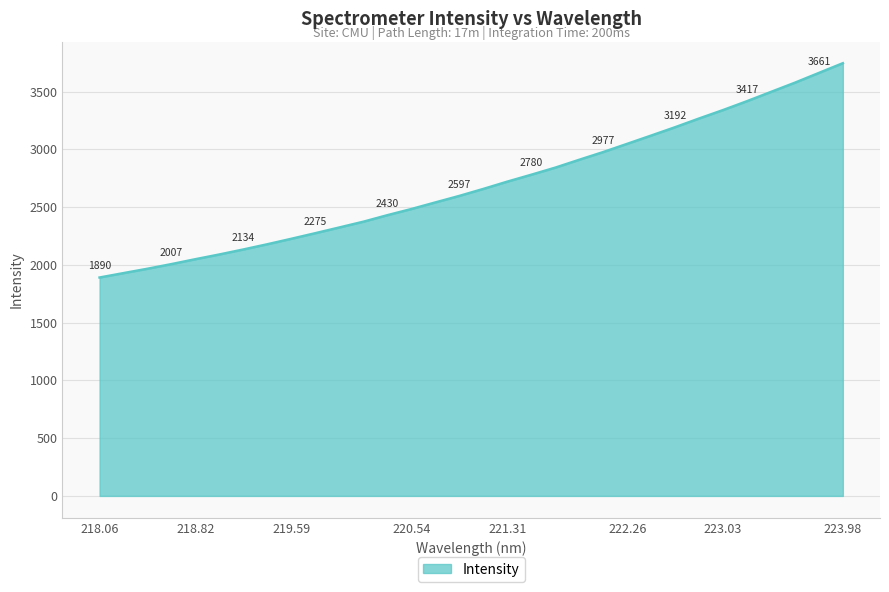

Reading left to right, what are all the values shown in this chart?

1890.5	1928.7	1966.6	2006.9	2049.3	2090.3	2133.7	2178.9	2226.2	2274.7	2324.1	2374.0	2430.4	2483.7	2540.8	2597.2	2657.7	2720.7	2780.4	2841.8	2910.0	2976.8	3047.9	3119.4	3191.7	3267.2	3340.2	3417.0	3497.3	3577.1	3661.4	3745.7